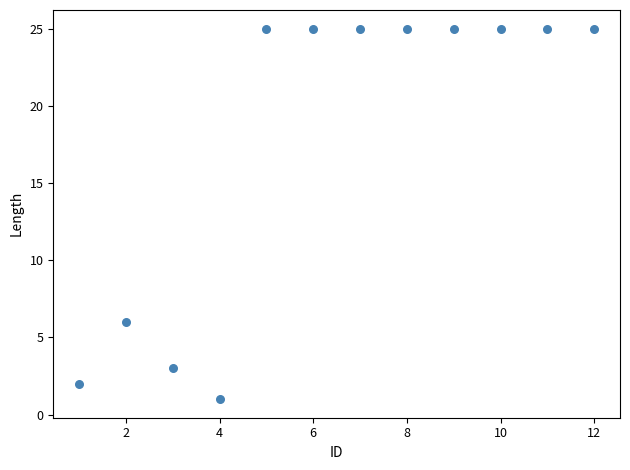

What Y value in the scatter plot is closest to 13?

6